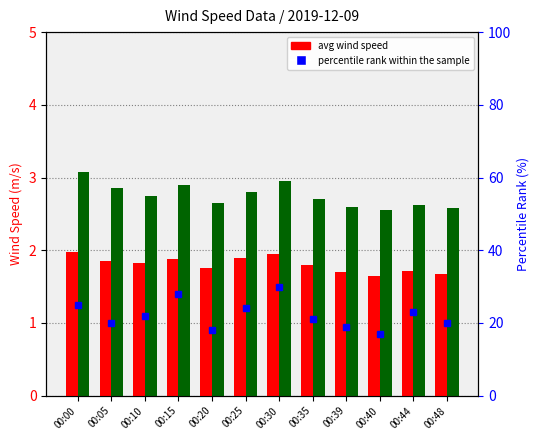

The percentile rank within the sample series shows 21.0 at 00:35. True or false?

True